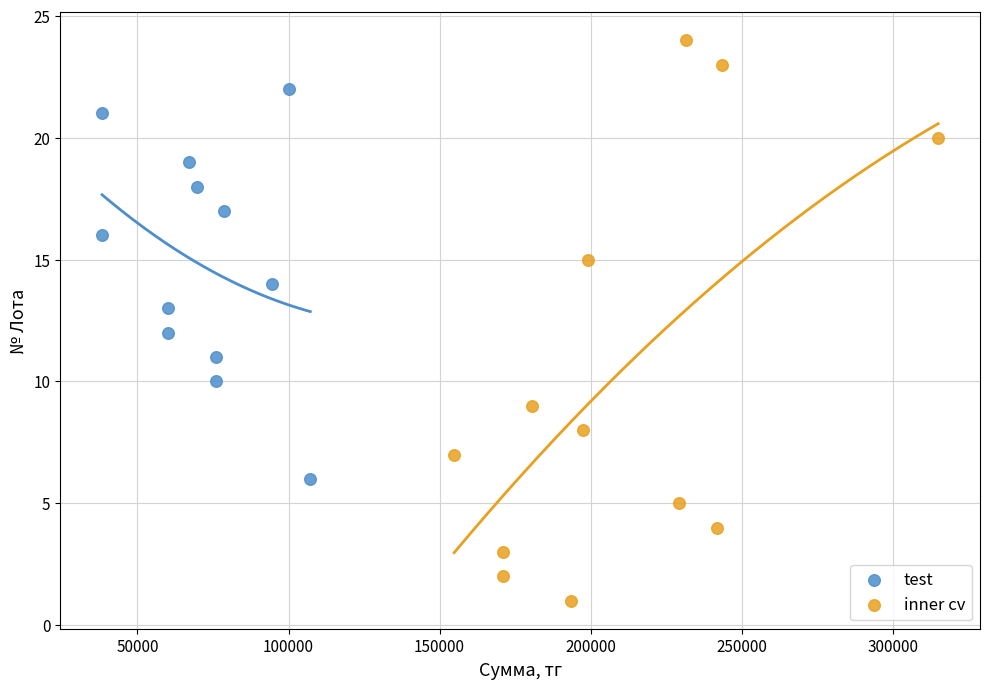

Which series has the largest Y range (max minus min)?

inner cv